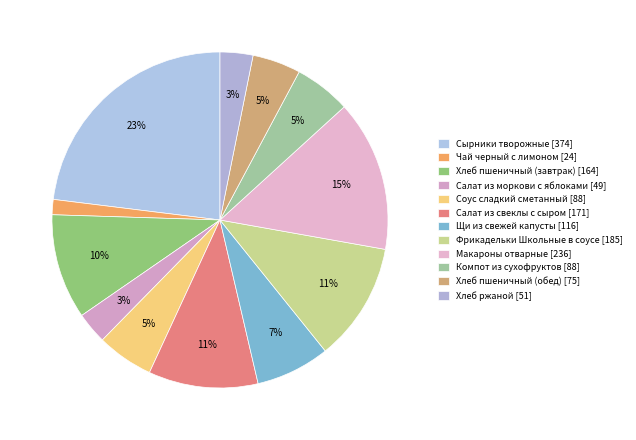

How many slices are in this pie chart?

12